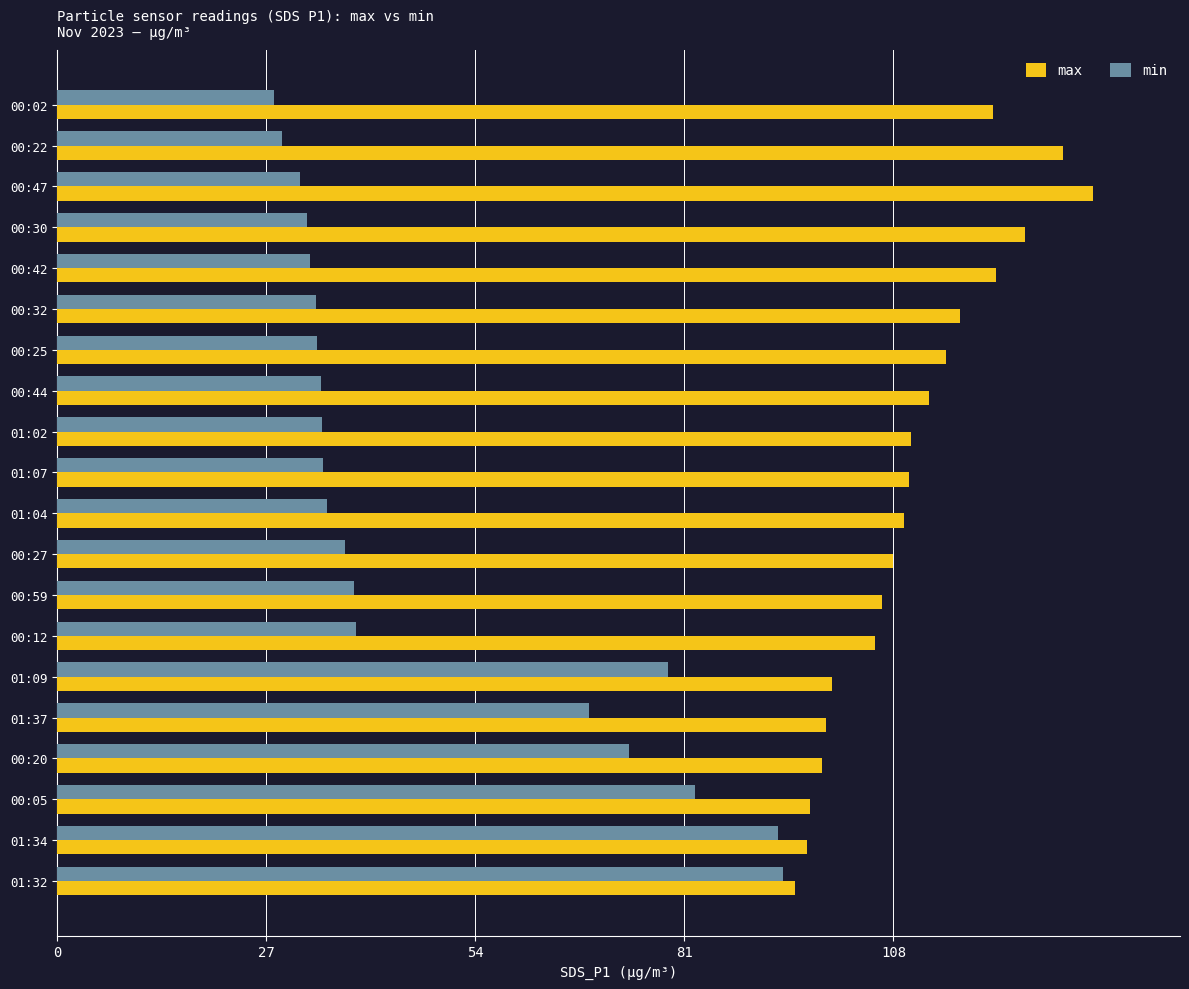

Which series has the widest spread of values?

min